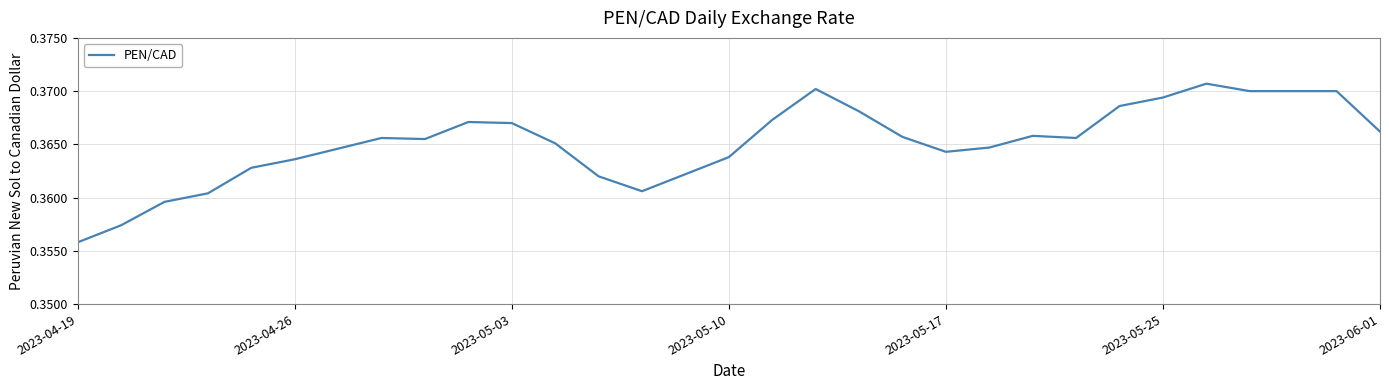

Where is the data nearest to the value 0?

2023-04-19